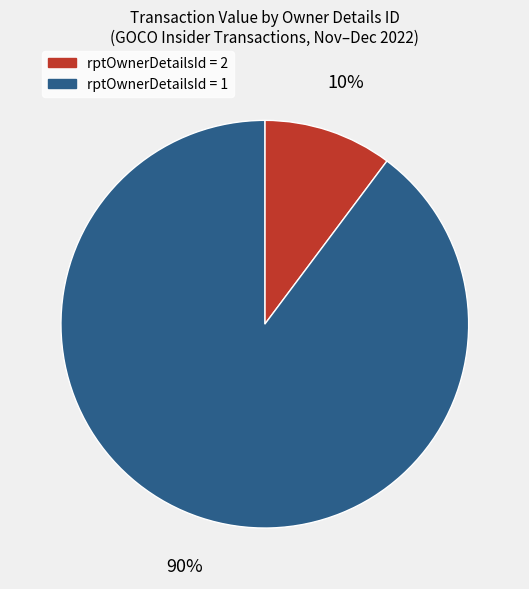

To the nearest percent, what is the difference between the largest and smallest slice percentages?

80%